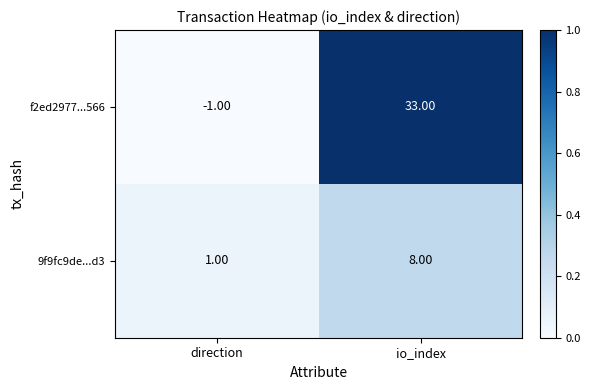

Which series has the widest spread of values?

f2ed2977...566